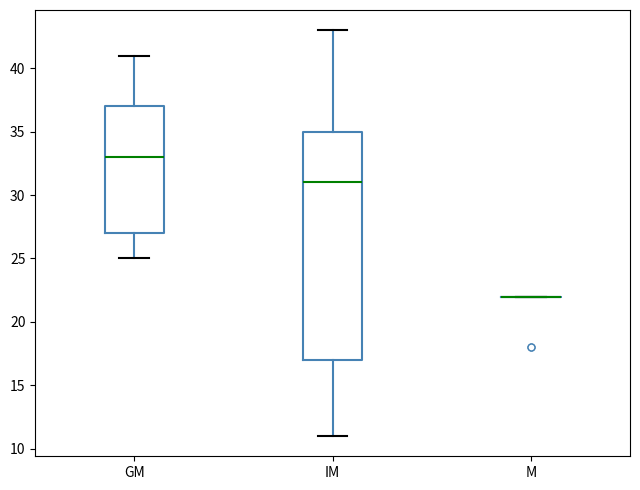

Reading left to right, read every box against the y-axis: the position of its median line, the range the box covers, and the ends of its whiskers. The values are not printed on the chart, so give them approximately, as read against the axis.

GM: median 33, box 27 to 37, whiskers 25 to 41
IM: median 31, box 17 to 35, whiskers 11 to 43
M: box collapsed to a line at 22, whiskers 22 to 22